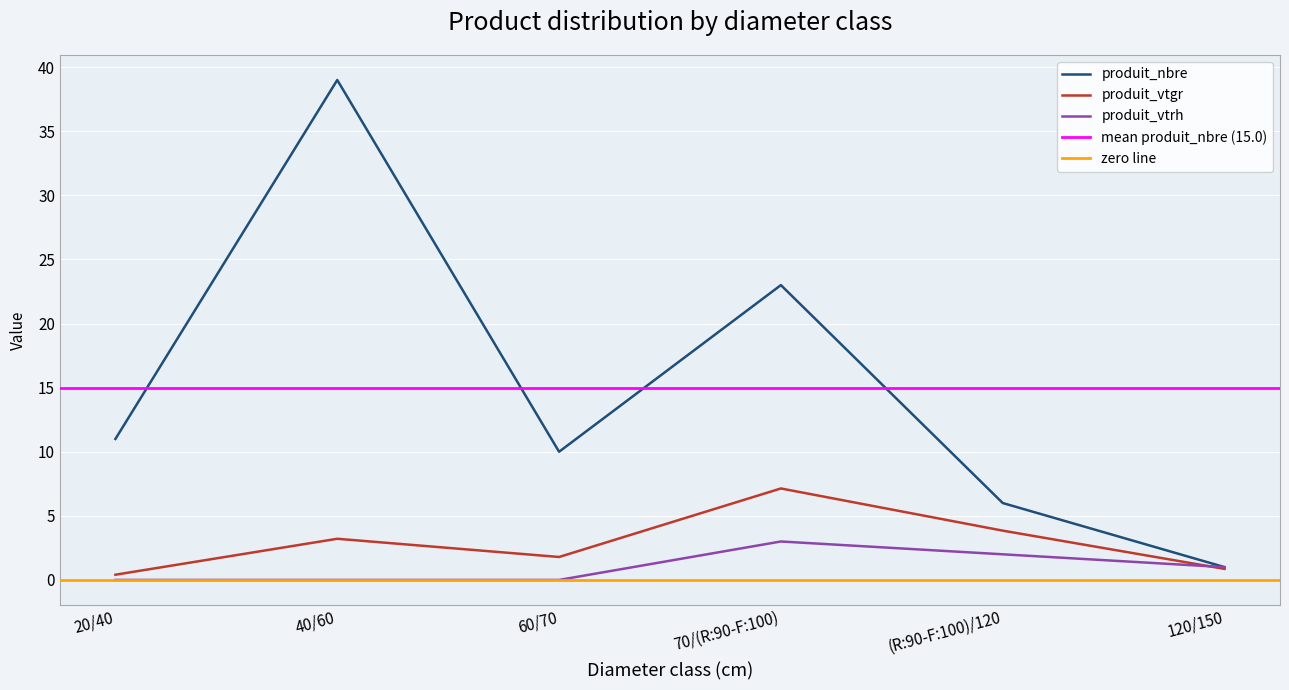

Is this an area chart (filled region under the line)?

No